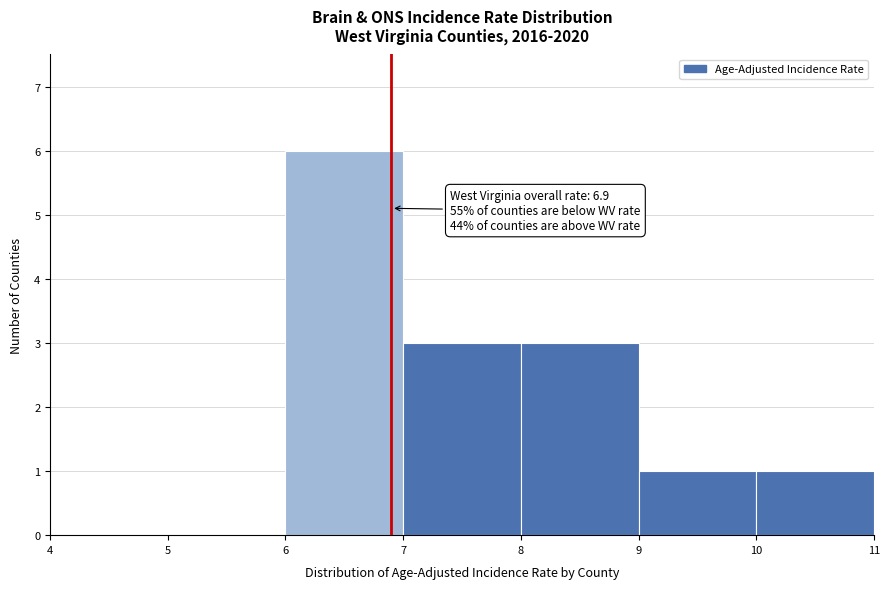

Over which range of the x-axis is the bar tallest?

6 to 7